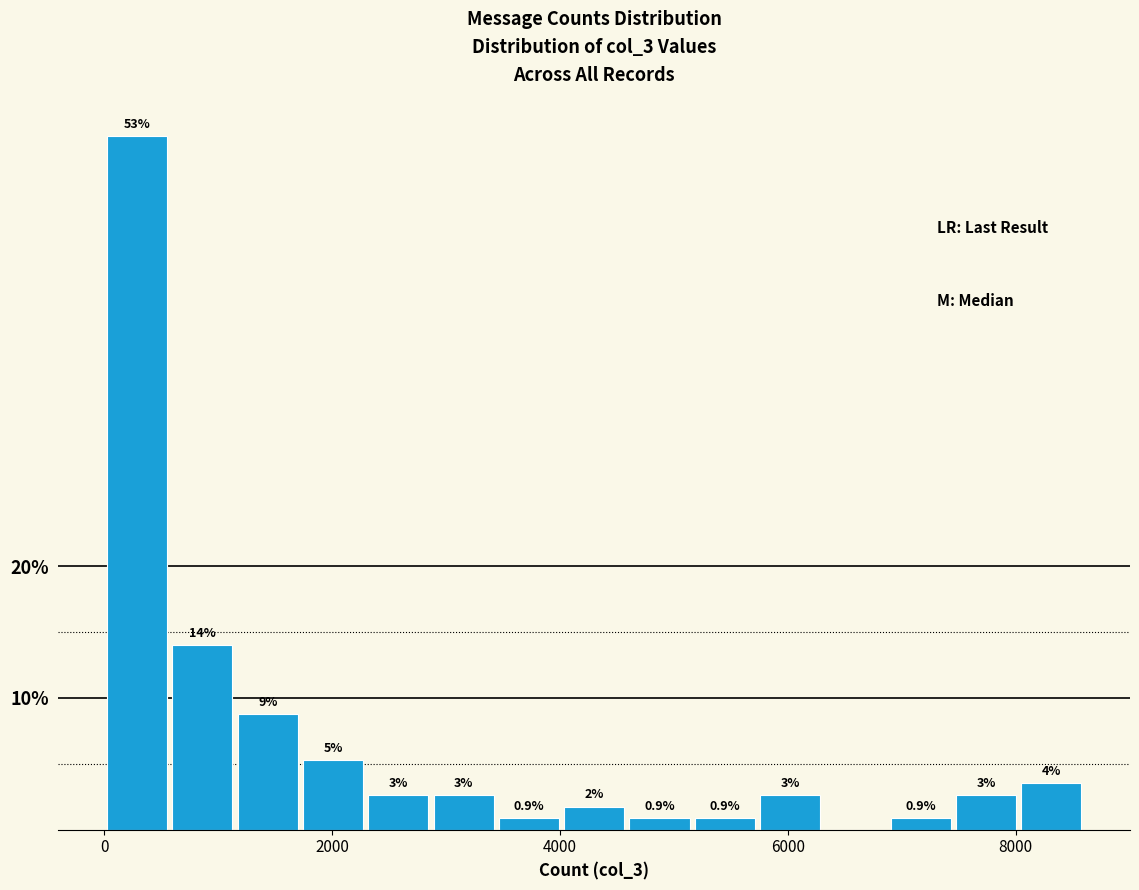

Read against the x-axis, roughly where is the centre of the tallest bar?

200